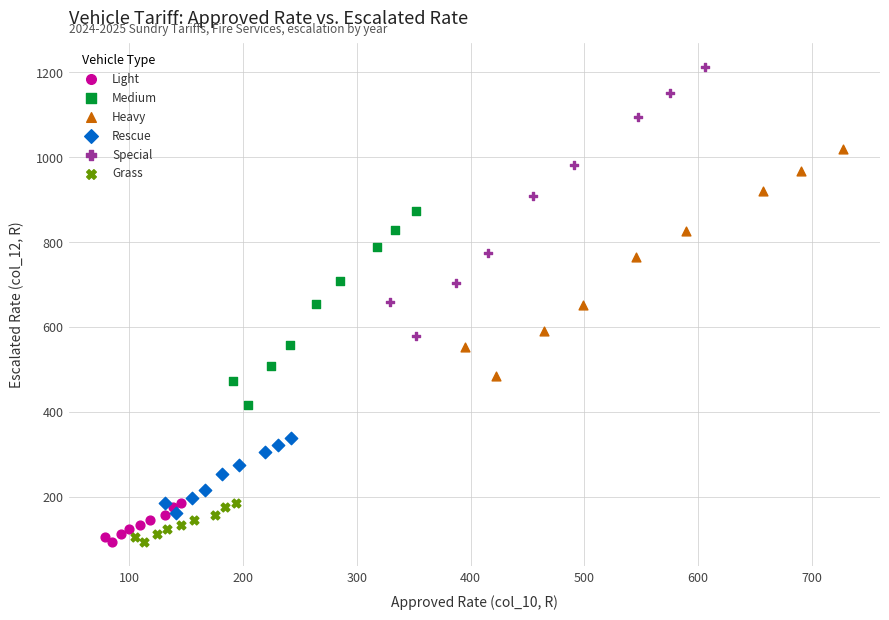

Which series contains the highest Y value?

Special